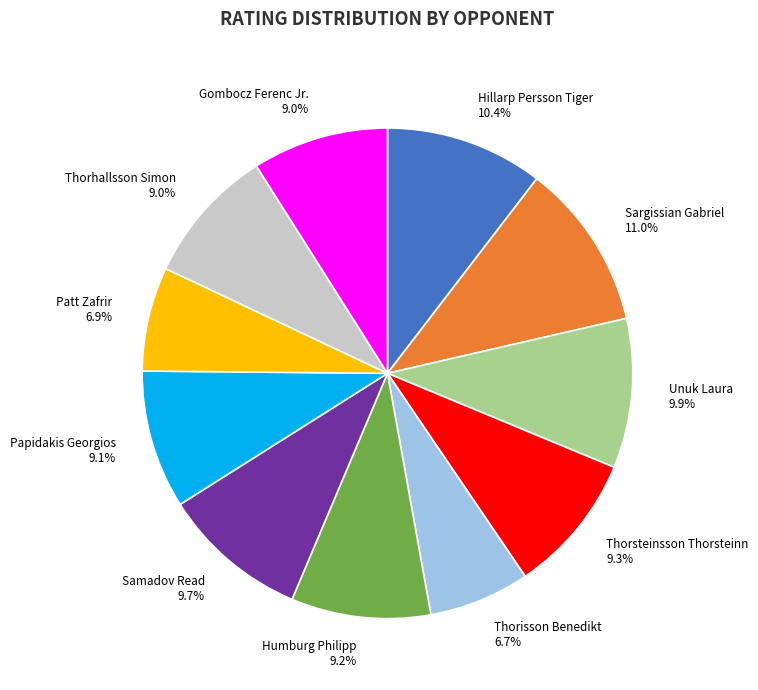

True or false: Papidakis Georgios accounts for 1% of the total.

False